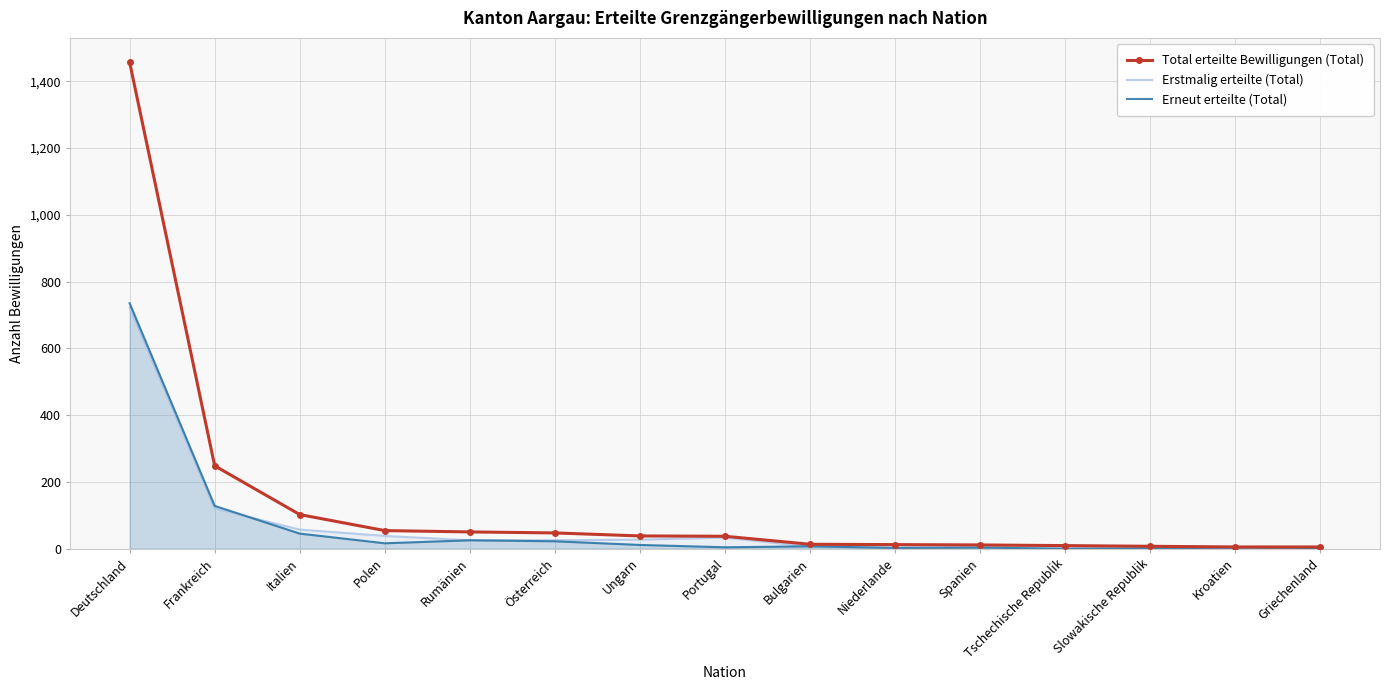

Read the Erneut erteilte (Total) value at Griechenland.

2